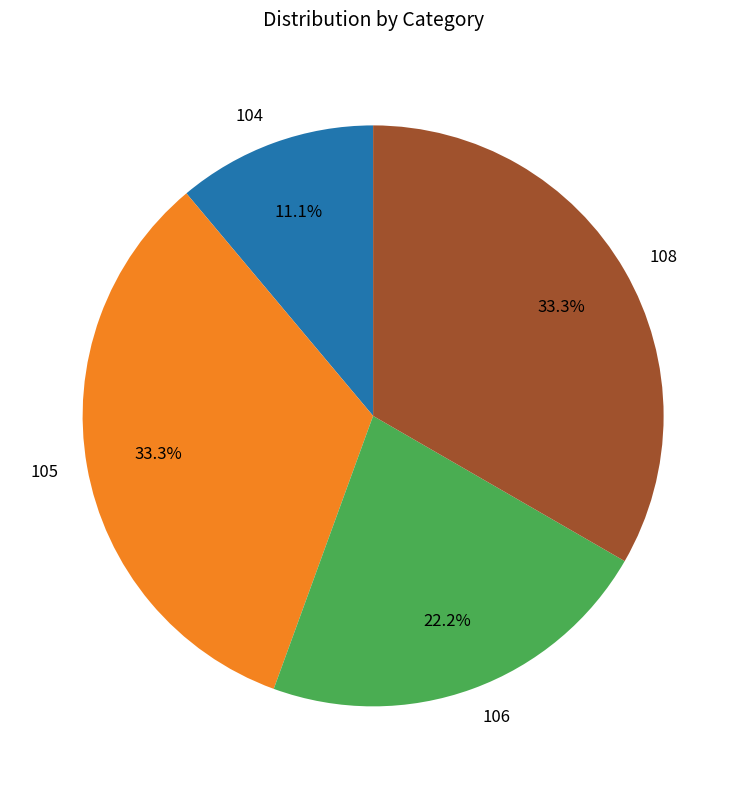

Is there a majority slice in this chart?

No